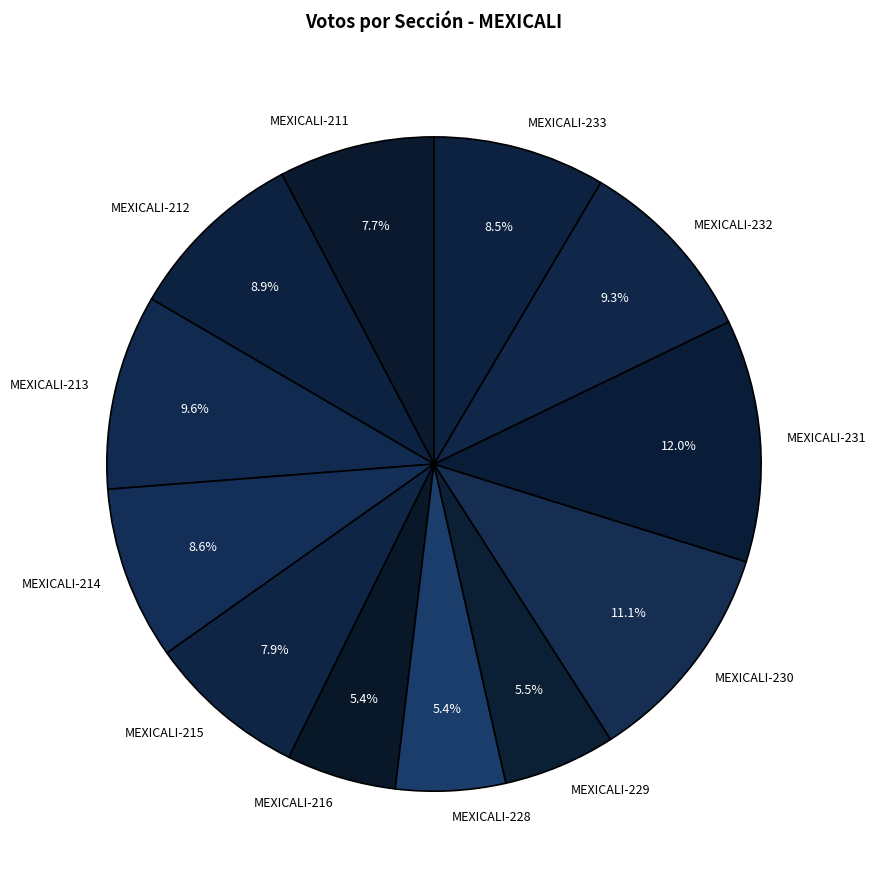

Does MEXICALI-211 account for over 50% of the chart?

No